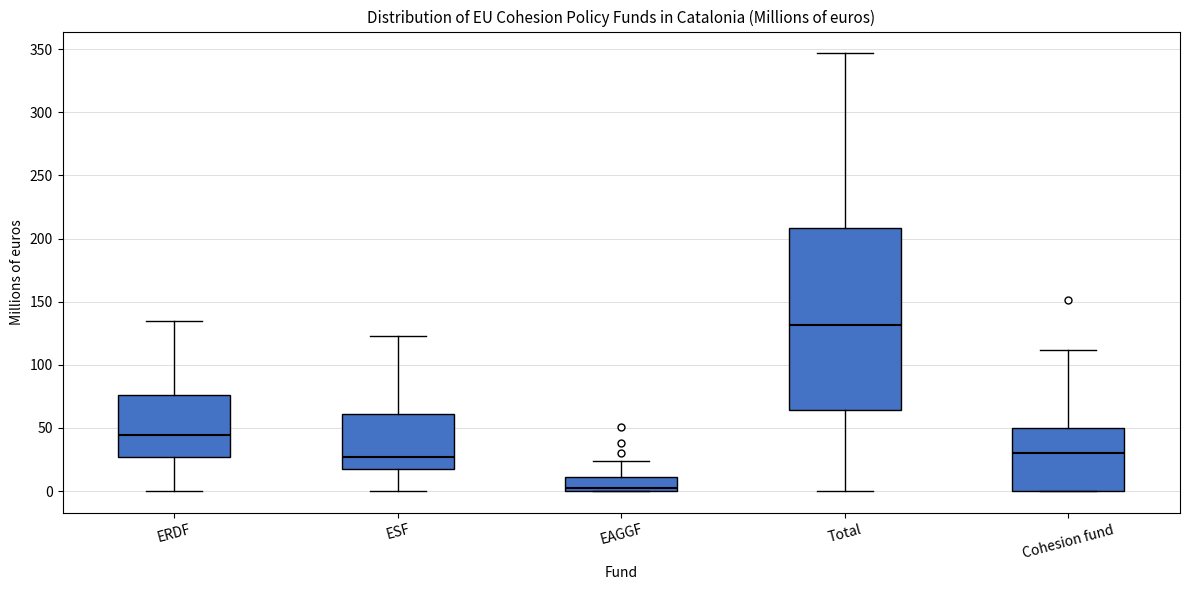

Reading left to right, read every box against the y-axis: the position of its median line, the range the box covers, and the ends of its whiskers. The values are not printed on the chart, so give them approximately, as read against the axis.

ERDF: median 45, box 25 to 75, whiskers 0 to 135
ESF: median 25, box 15 to 60, whiskers 0 to 125
EAGGF: median 0 (just above the box's lower edge), box 0 to 10, whiskers 0 to 25
Total: median 130, box 65 to 210, whiskers 0 to 345
Cohesion fund: median 30, box 0 to 50, whiskers 0 to 110